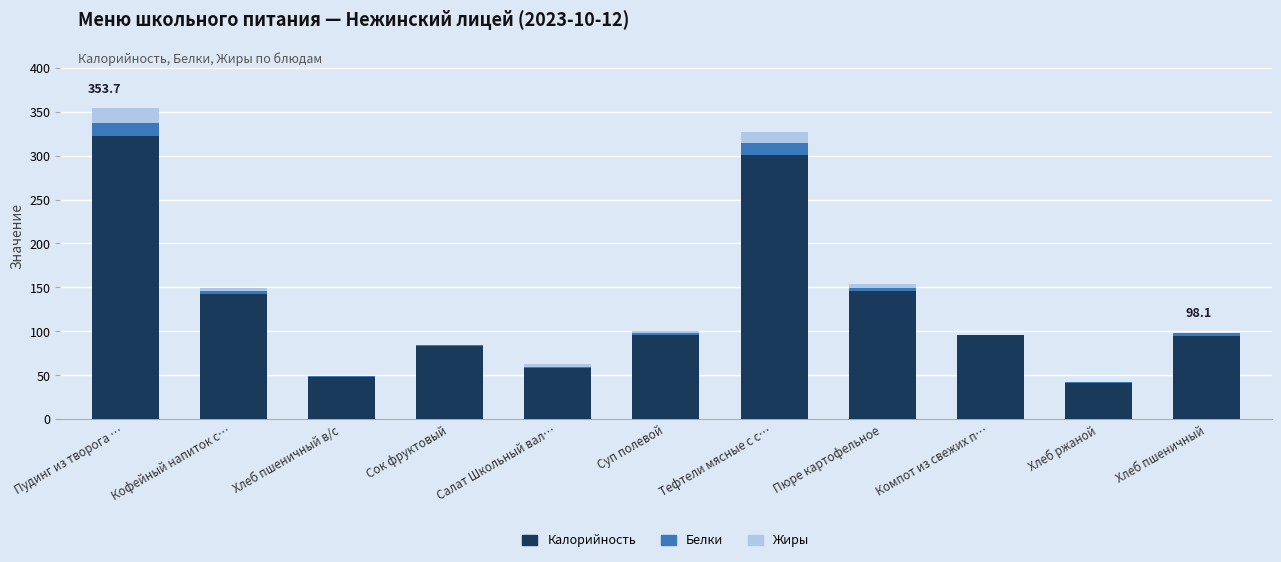

At which label is Калорийность closest to 181?

Пюре картофельное